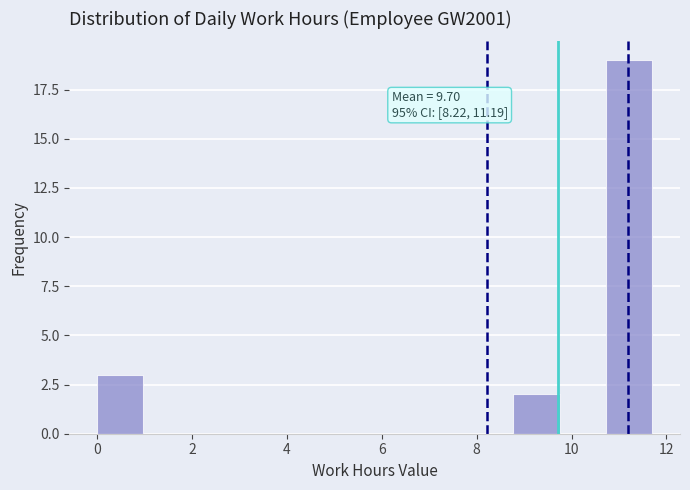

Which range on the x-axis has the tallest bar?

10.8 to 11.8